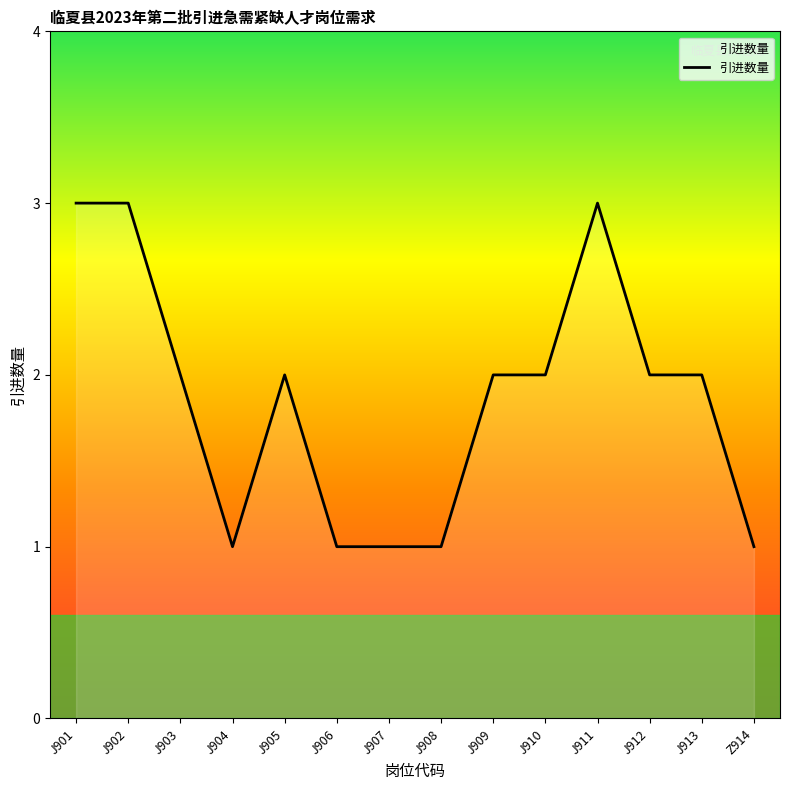

What is the difference between the values at J911 and J907?

2